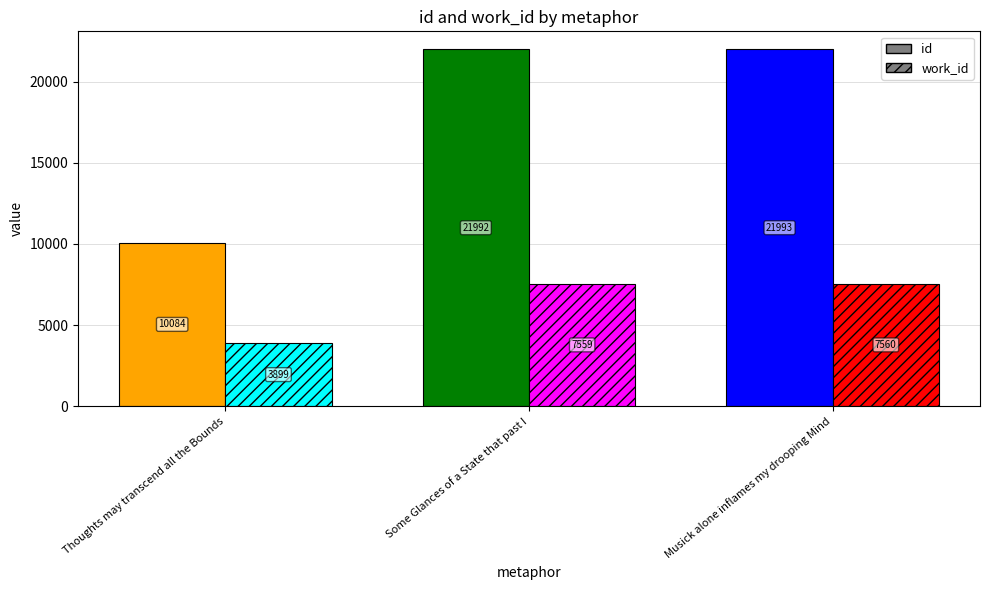

What is the maximum value for work_id?

7560